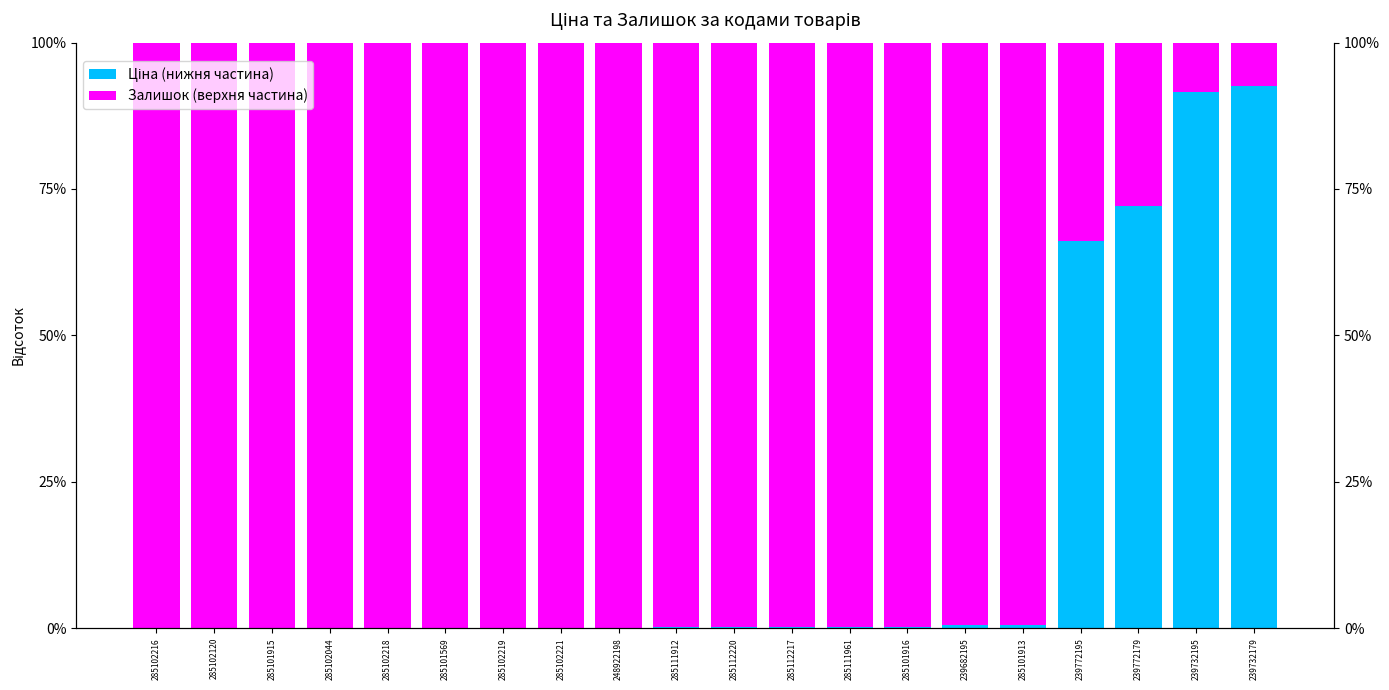

Reading right to left, list all the values displayed in this chart.

Ціна (нижня частина): 239732179=92.6	239732195=91.6	239772179=72.2	239772195=66.1	285101913=0.6	239682195=0.5	285101916=0.3	285111961=0.2	285112217=0.2	285112220=0.2	285111912=0.1	248922198=0.1	285102221=0.1	285102219=0.1	285101569=0.1	285102218=0.0	285102044=0.0	285101915=0.0	285102120=0.0	285102216=0.0
Залишок (верхня частина): 239732179=7.4	239732195=8.4	239772179=27.8	239772195=33.9	285101913=99.4	239682195=99.5	285101916=99.7	285111961=99.8	285112217=99.8	285112220=99.8	285111912=99.9	248922198=99.9	285102221=99.9	285102219=99.9	285101569=99.9	285102218=100.0	285102044=100.0	285101915=100.0	285102120=100.0	285102216=100.0